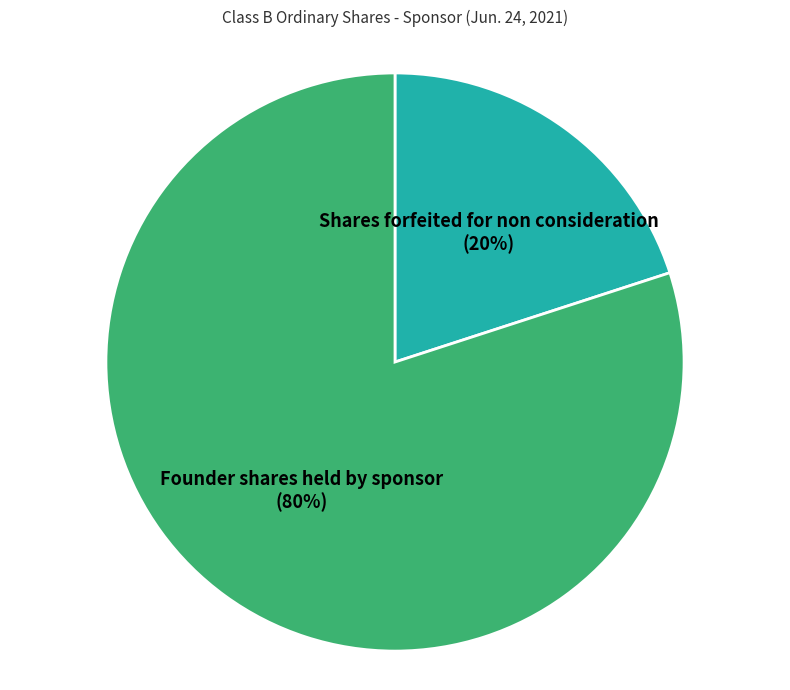

To the nearest percent, what is the difference between the largest and smallest slice percentages?

60%